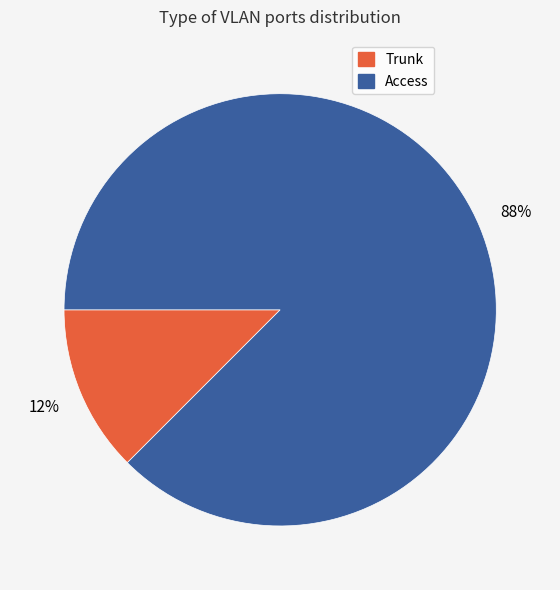

To the nearest percent, what is the combined percentage of Trunk and Access?

100%